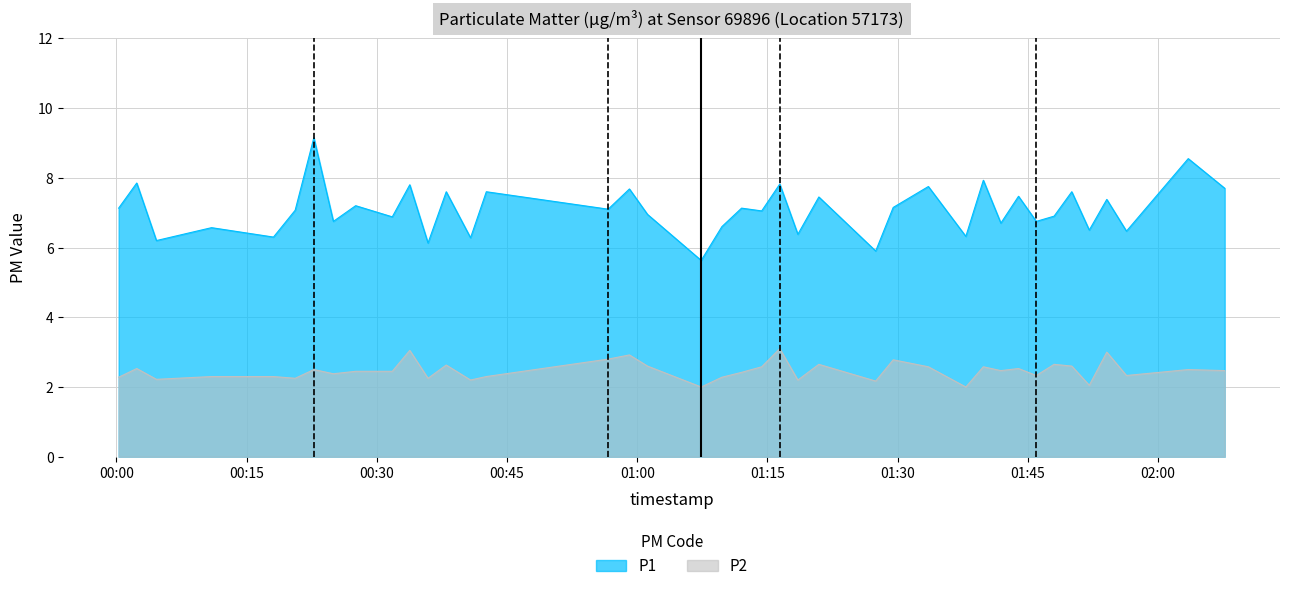

What is the average value of the P2 series?

2.5